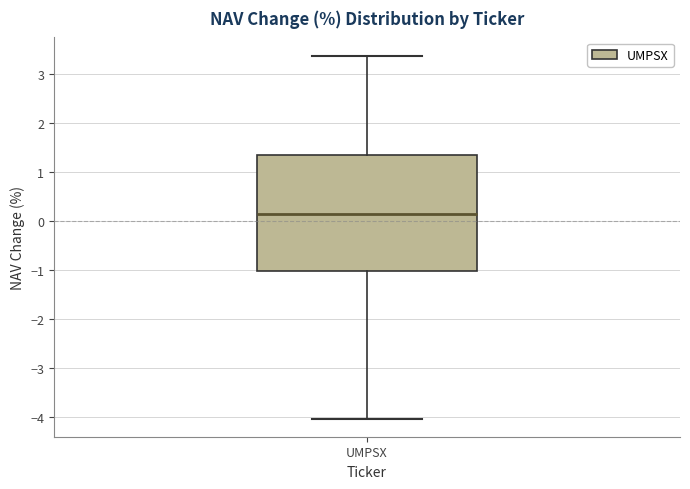

Read this box plot against the y-axis: the position of the median line, the range covered by the box, and the ends of both whiskers. The values are not printed on the chart, so give them approximately, as read against the axis.

median 0.1, box -1.0 to 1.3, whiskers -4.0 to 3.4